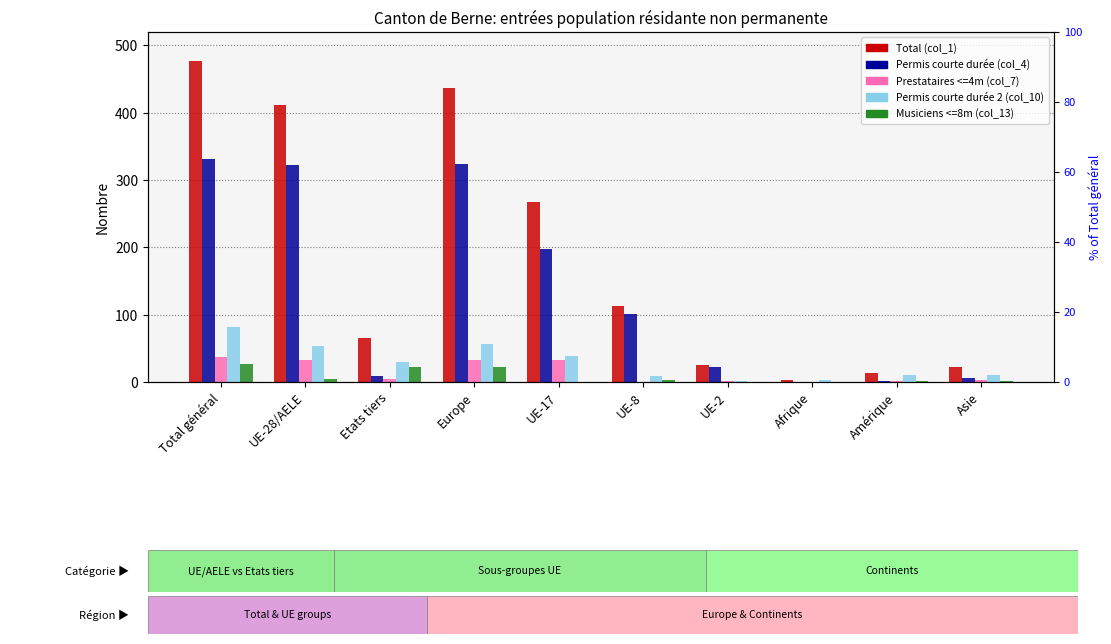

At which category is the sum across all series the highest?

Total général